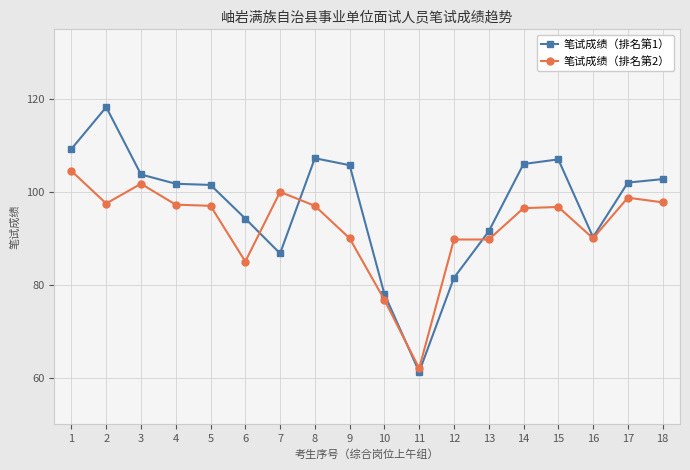

True or false: 笔试成绩（排名第2） has more than 1 interior local peaks.

True